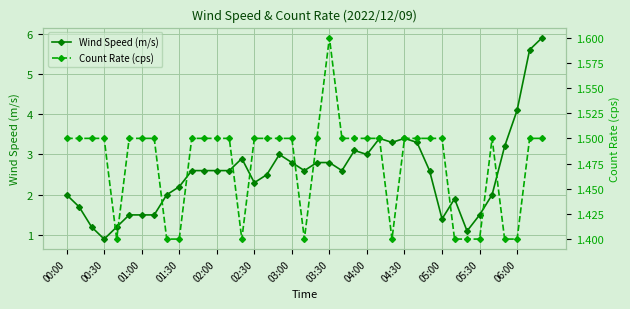

What position from the right is 20?

19